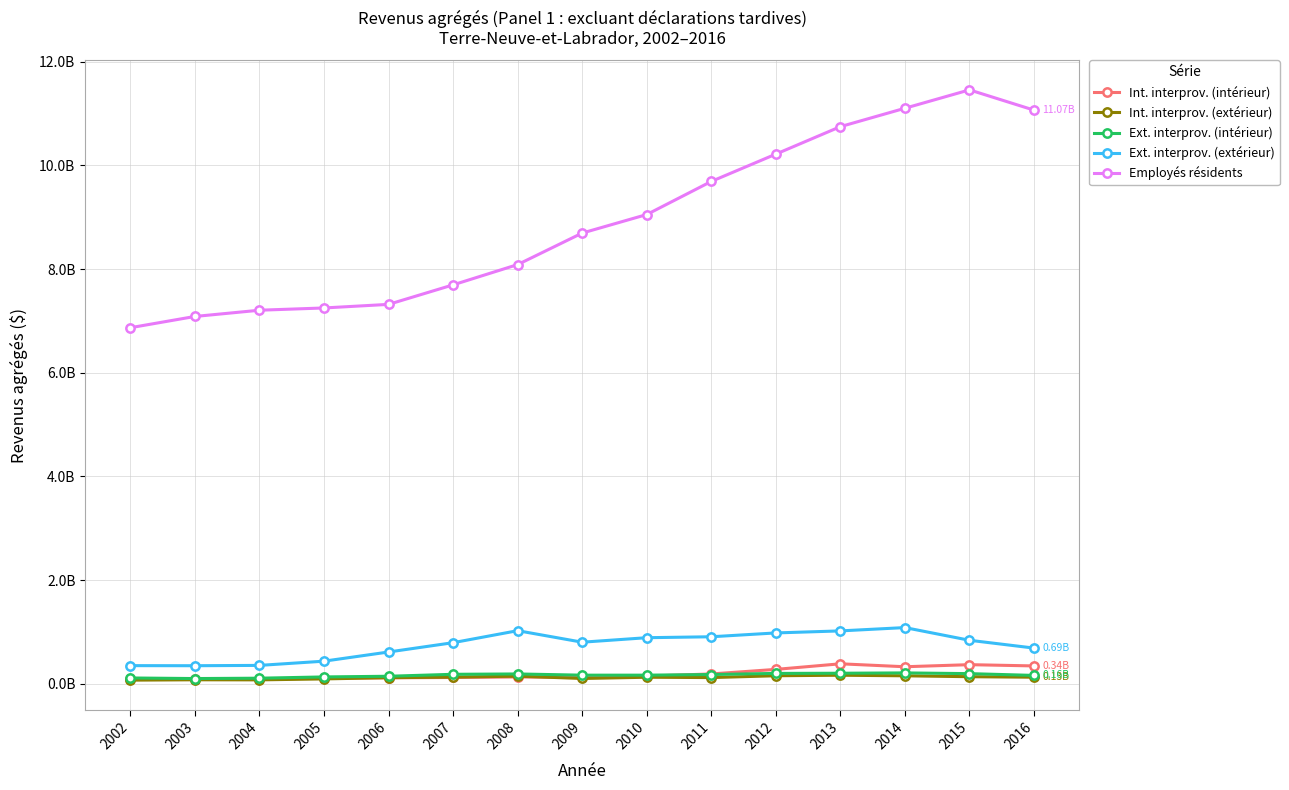

Is this an area chart (filled region under the line)?

No